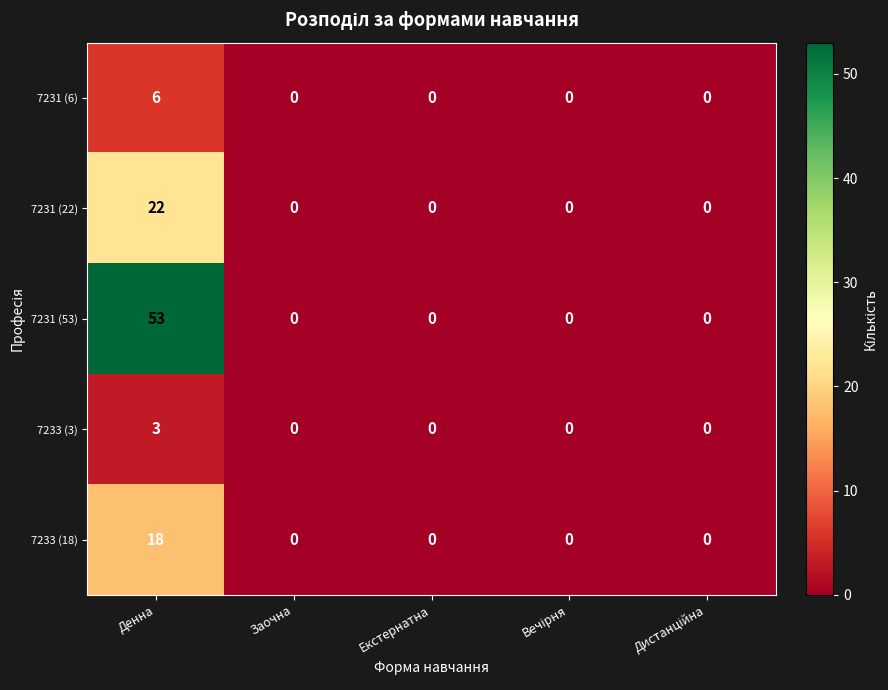

Which series has the largest total across all categories?

7231 (53)